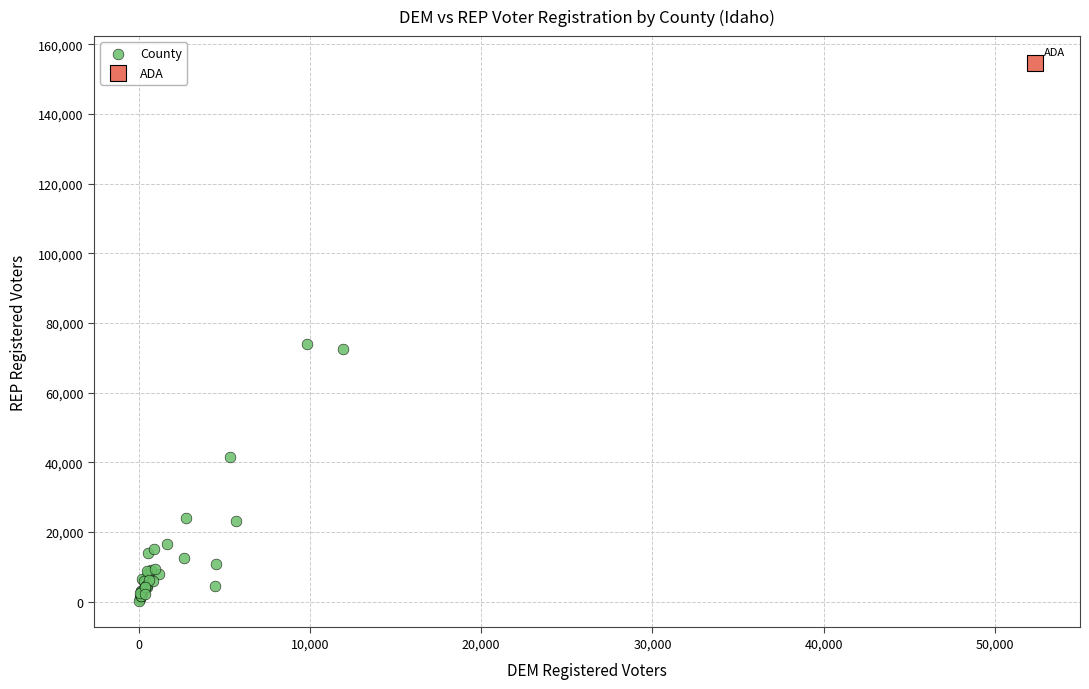

What are all the series names shown in the legend?

County, ADA